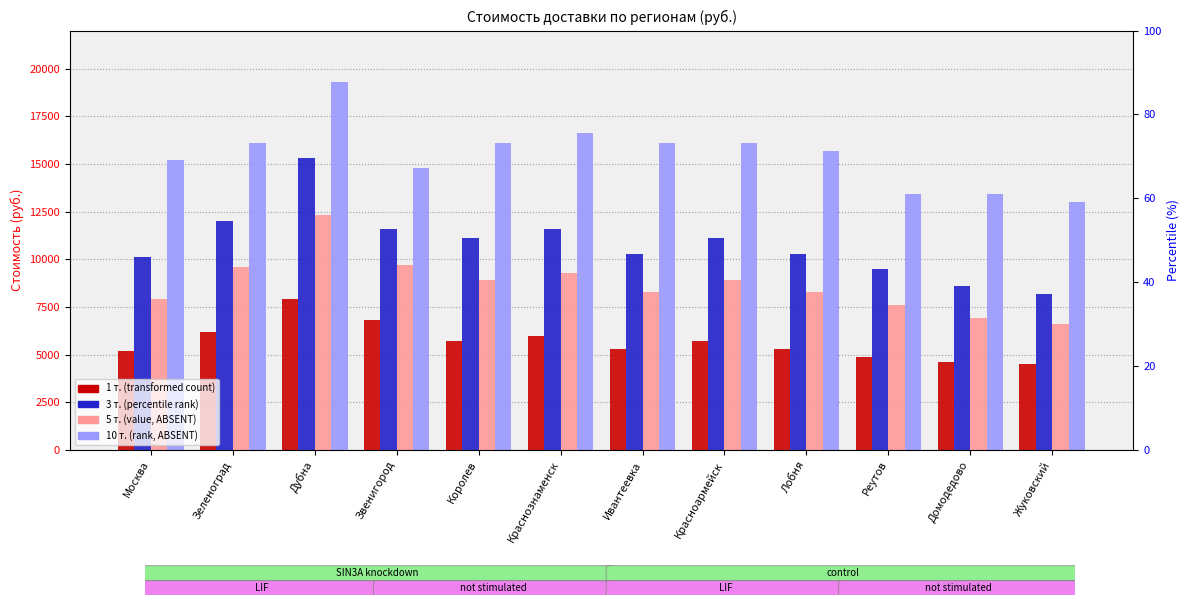

What is the sum of the 3 т. values at Красноармейск and Зеленоград?

23100